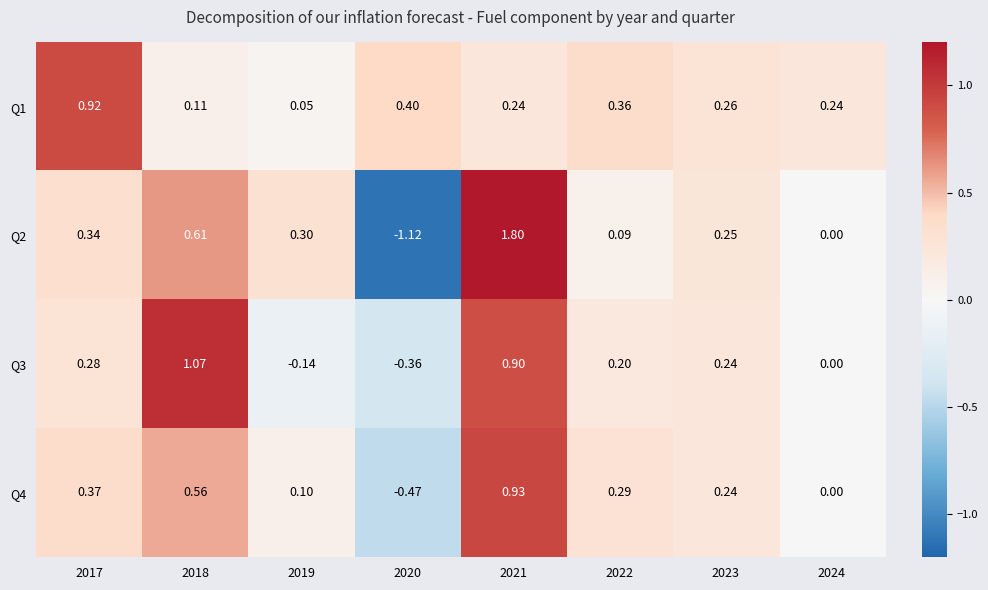

Is the value of Q2 at 2022 greater than the value of Q4 at 2019?

No